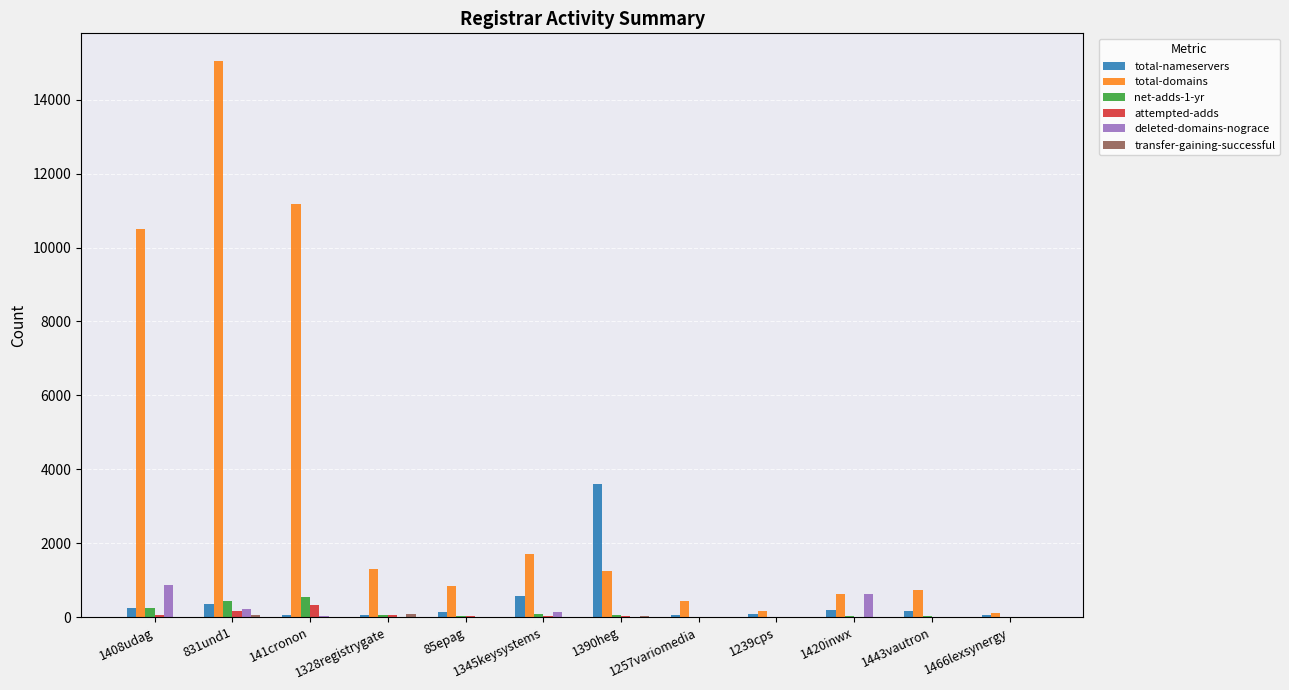

Which category has the highest value across all series?

831und1